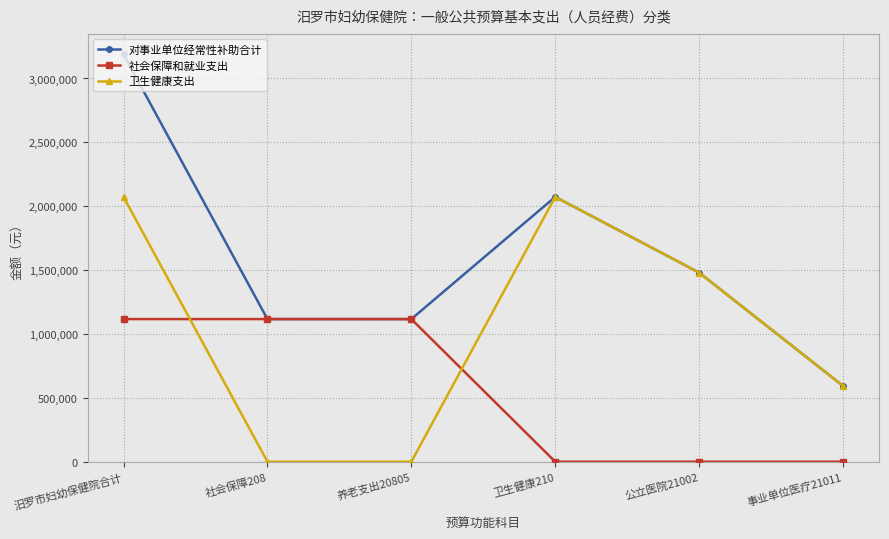

At which category does the chart reach its peak across all series?

汨罗市妇幼保健院合计